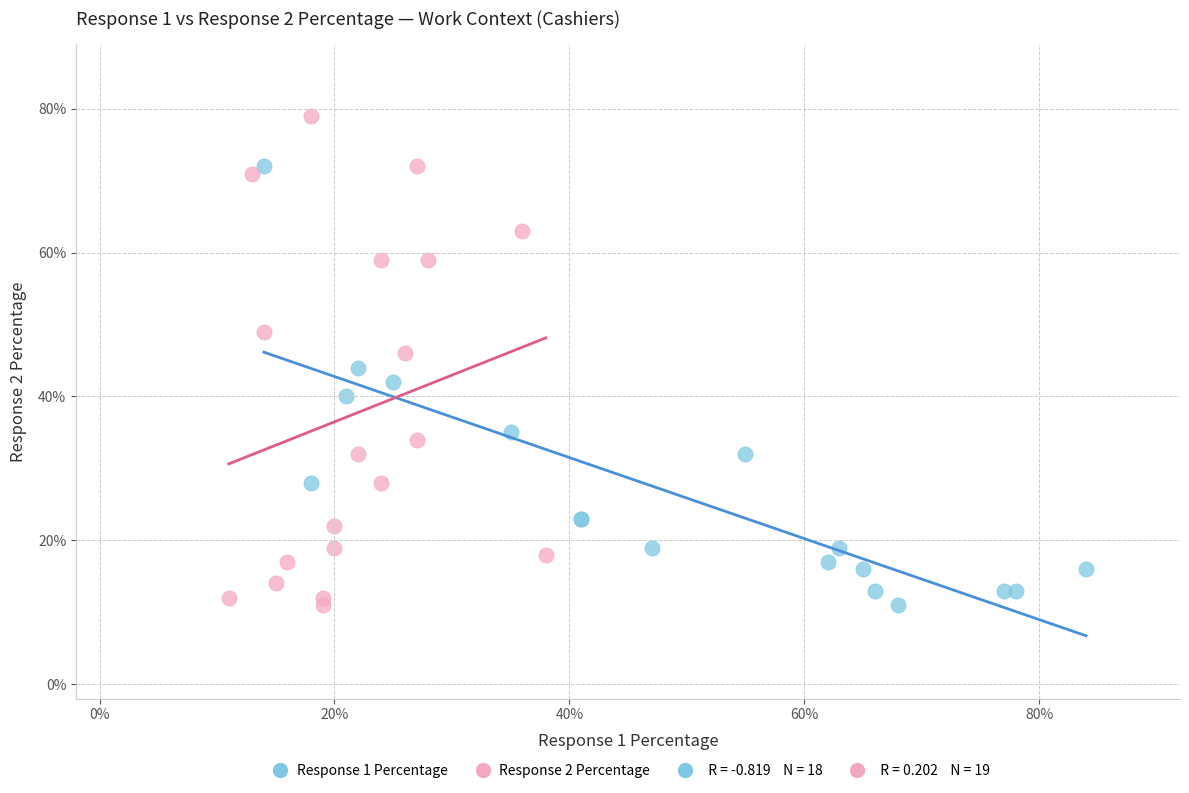

Which series reaches the maximum Y coordinate?

Response 2 Percentage